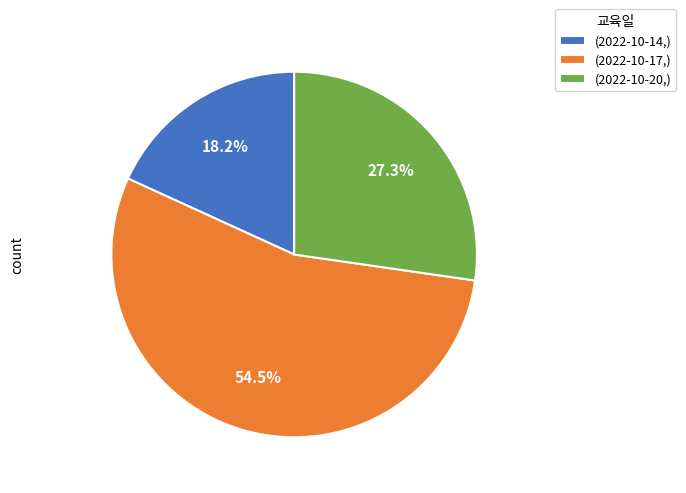

What is the smallest slice in the pie chart?

(2022-10-14,)